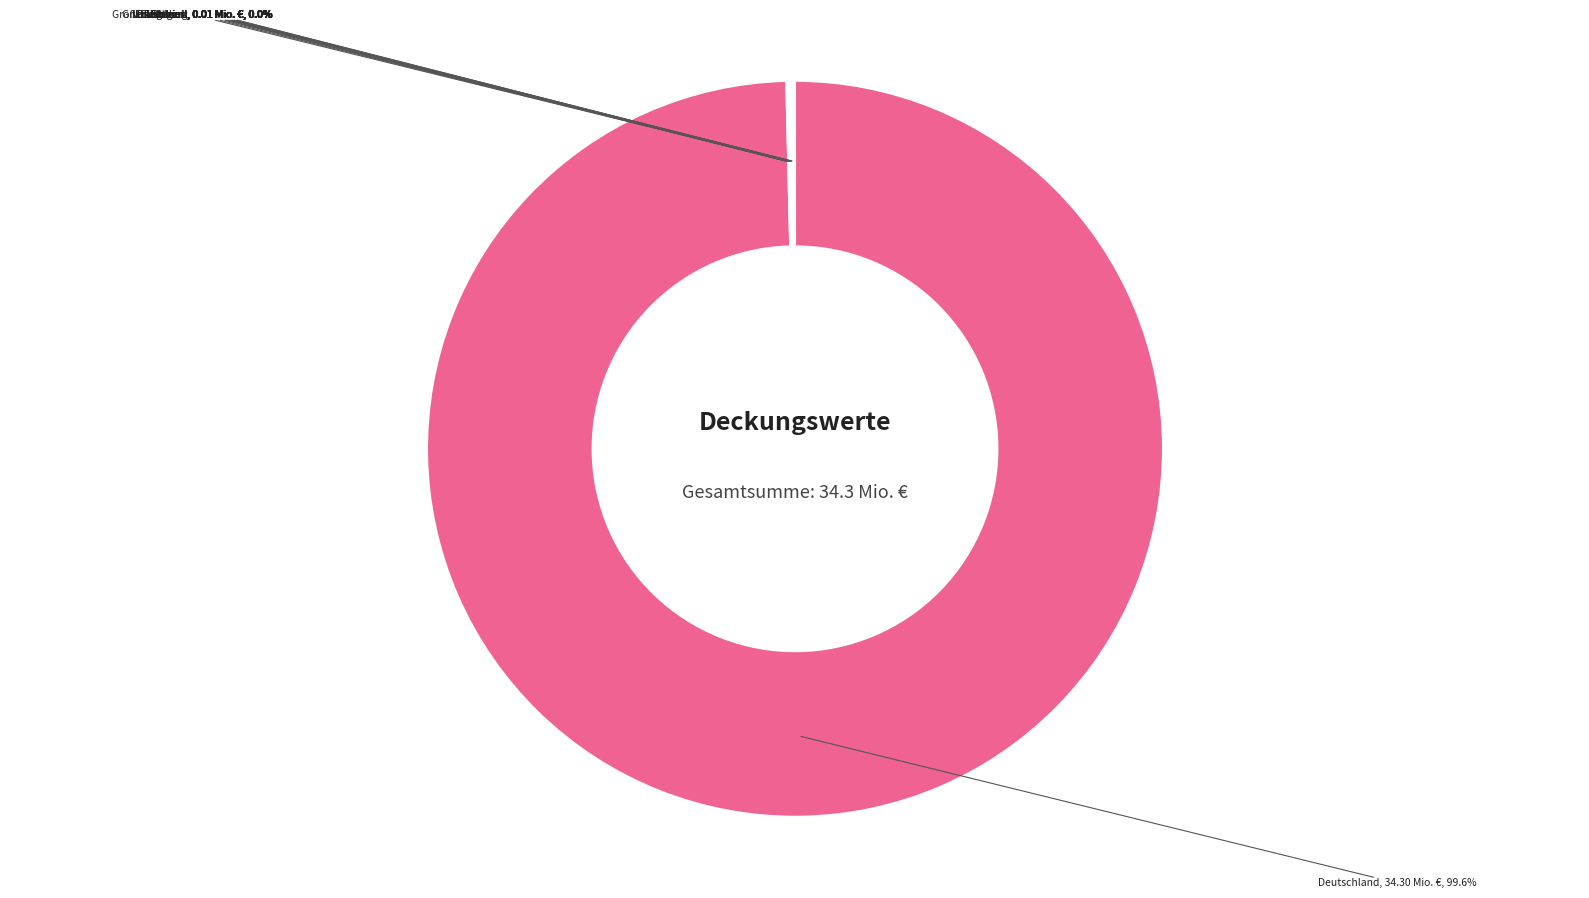

Is there any slice that represents more than half of the pie?

Yes